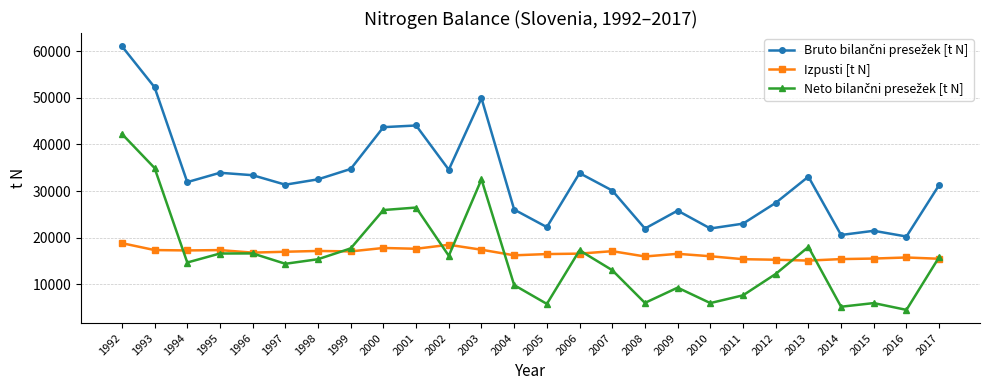

Which label corresponds to the largest value in the chart?

1992